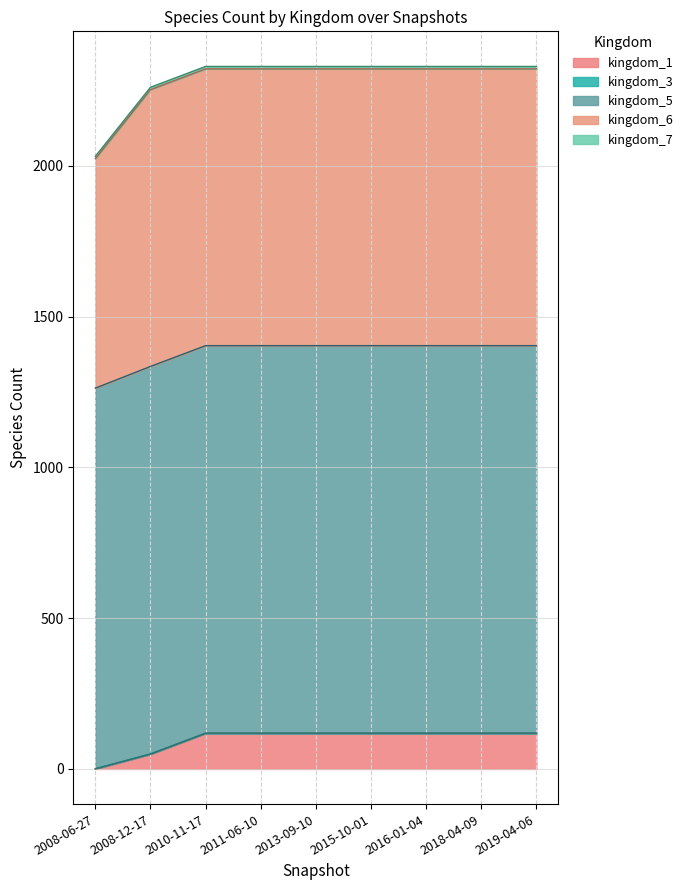

Reading left to right, extract all data points from this chart.

kingdom_1: 2008-06-27=0	2008-12-17=49	2010-11-17=118	2011-06-10=118	2013-09-10=118	2015-10-01=118	2016-01-04=118	2018-04-09=118	2019-04-06=118
kingdom_3: 2008-06-27=1	2008-12-17=1	2010-11-17=1	2011-06-10=1	2013-09-10=1	2015-10-01=1	2016-01-04=1	2018-04-09=1	2019-04-06=1
kingdom_5: 2008-06-27=1262	2008-12-17=1285	2010-11-17=1285	2011-06-10=1285	2013-09-10=1285	2015-10-01=1285	2016-01-04=1285	2018-04-09=1285	2019-04-06=1285
kingdom_6: 2008-06-27=761	2008-12-17=918	2010-11-17=918	2011-06-10=918	2013-09-10=918	2015-10-01=918	2016-01-04=918	2018-04-09=918	2019-04-06=918
kingdom_7: 2008-06-27=8	2008-12-17=8	2010-11-17=8	2011-06-10=8	2013-09-10=8	2015-10-01=8	2016-01-04=8	2018-04-09=8	2019-04-06=8